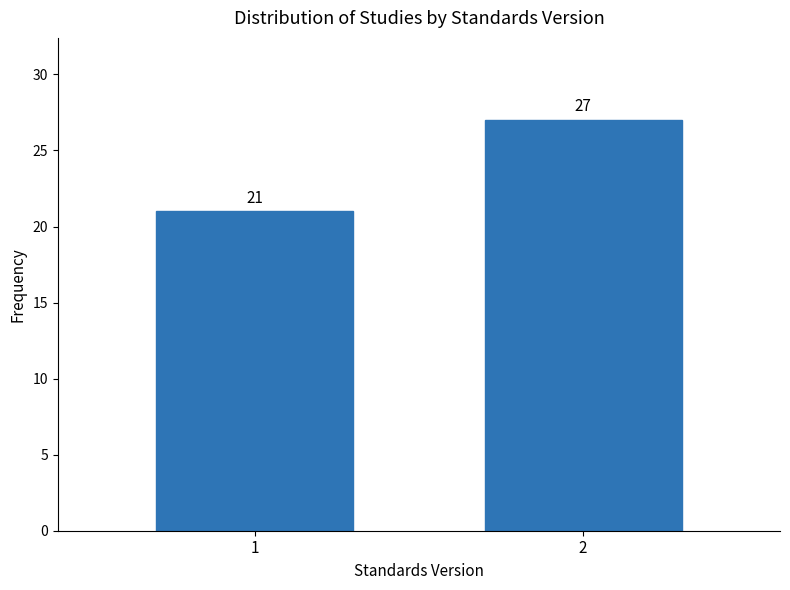

Reading right to left, transcribe all the data shown in this chart.

2=27	1=21